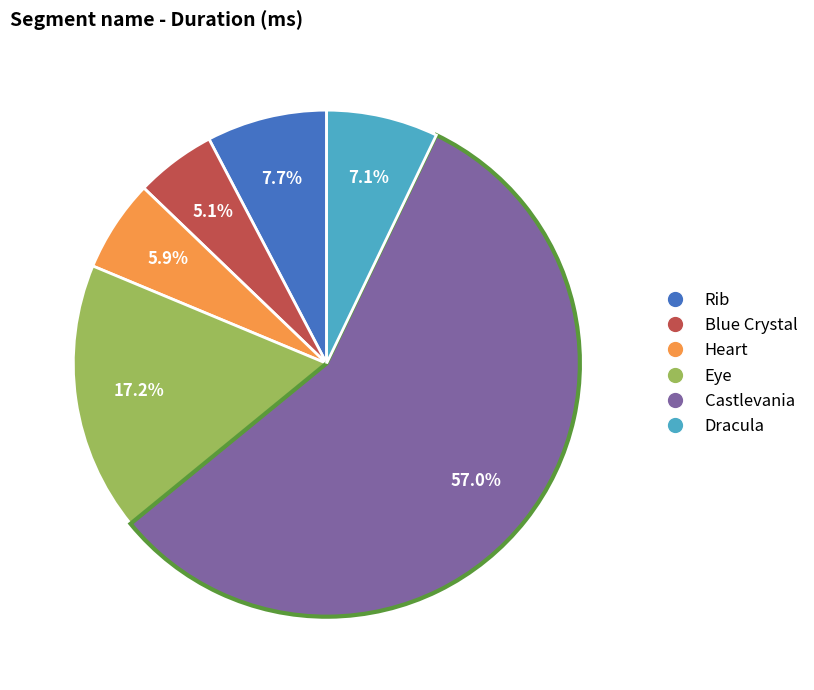

How many segments does this pie chart have?

6